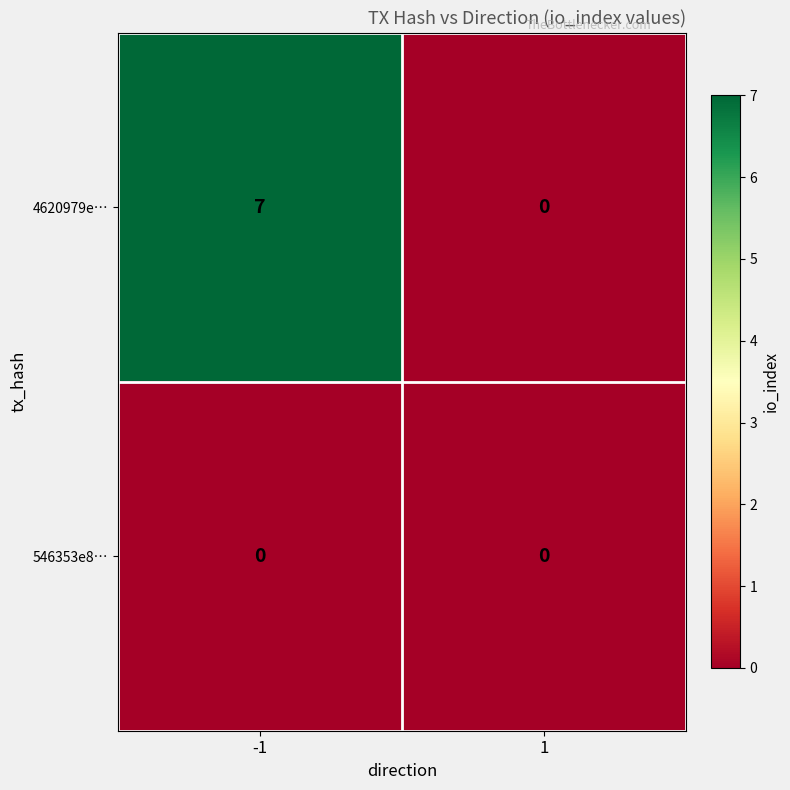

Is it true that 546353e8… equals 0 at 1?

True